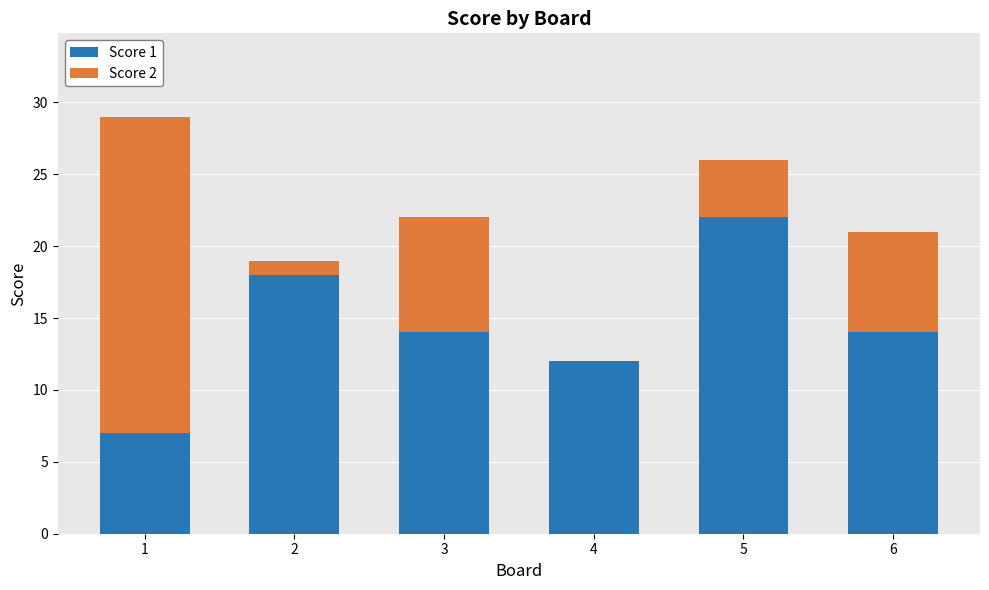

Is it true that Score 1 equals 29 at 2?

False